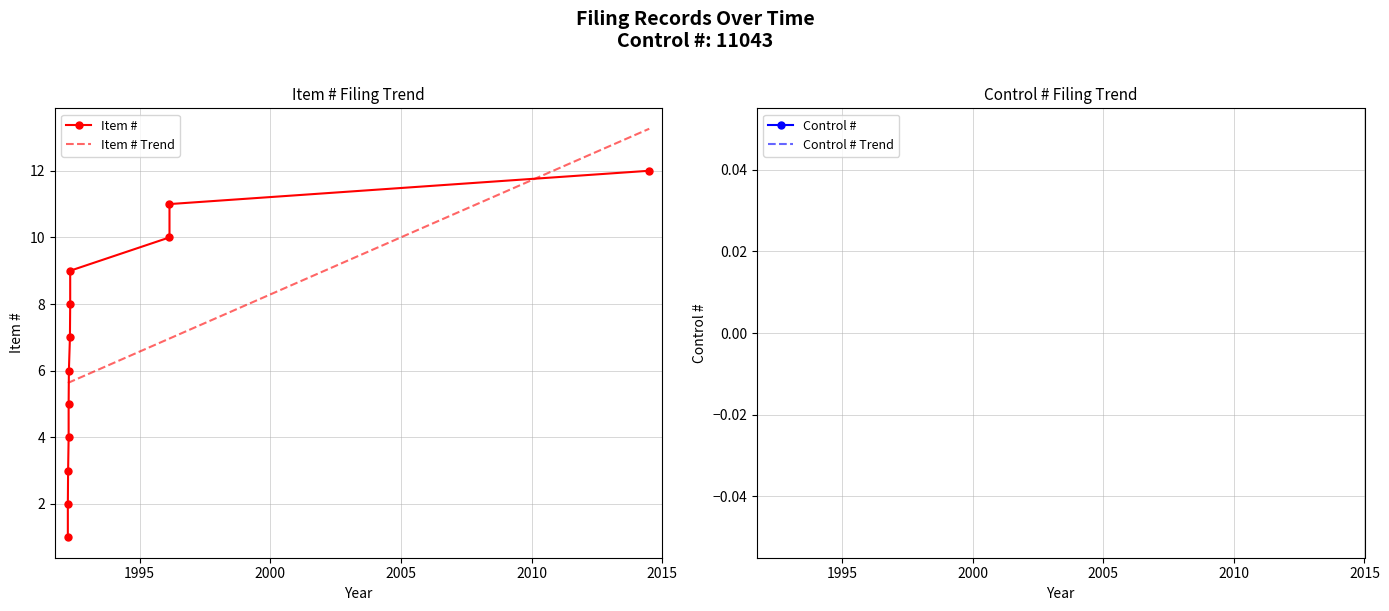

What is the difference between the values at 1996-02-25 and 1992-04-01?

8